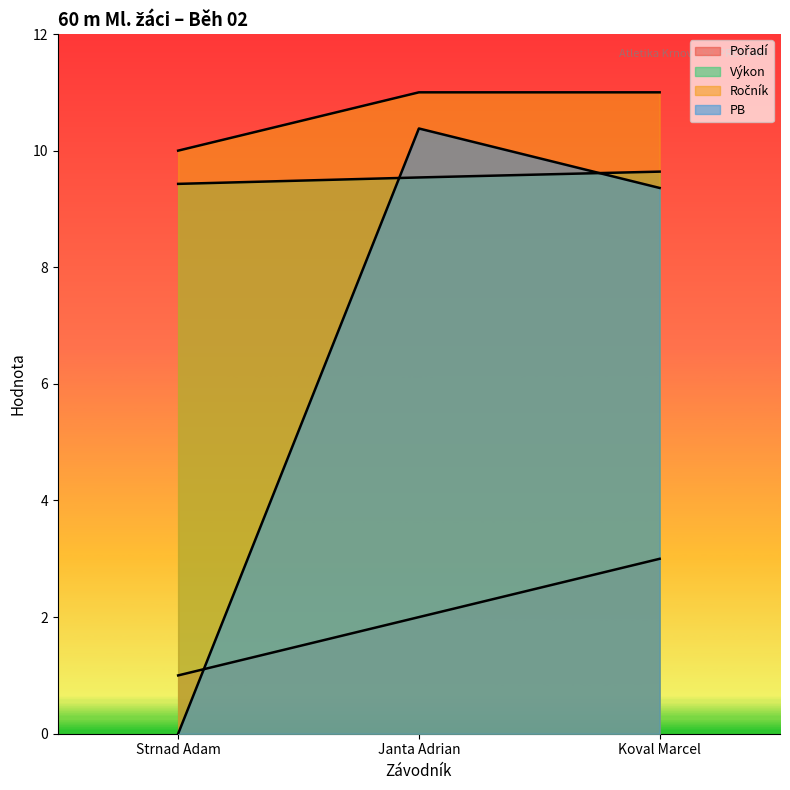

What is the greatest value displayed?

11.0